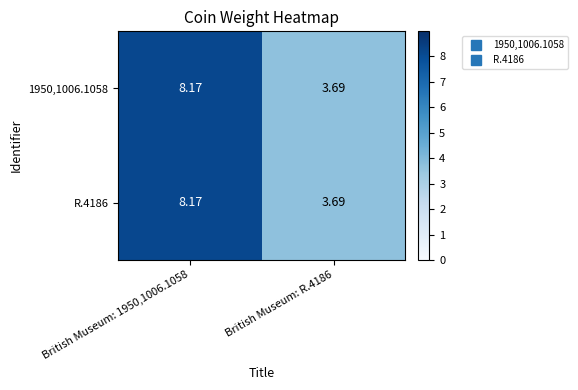

Reading left to right, what are all the values shown in this chart?

1950,1006.1058: British Museum: 1950,1006.1058=8.2	British Museum: R.4186=3.7
R.4186: British Museum: 1950,1006.1058=8.2	British Museum: R.4186=3.7